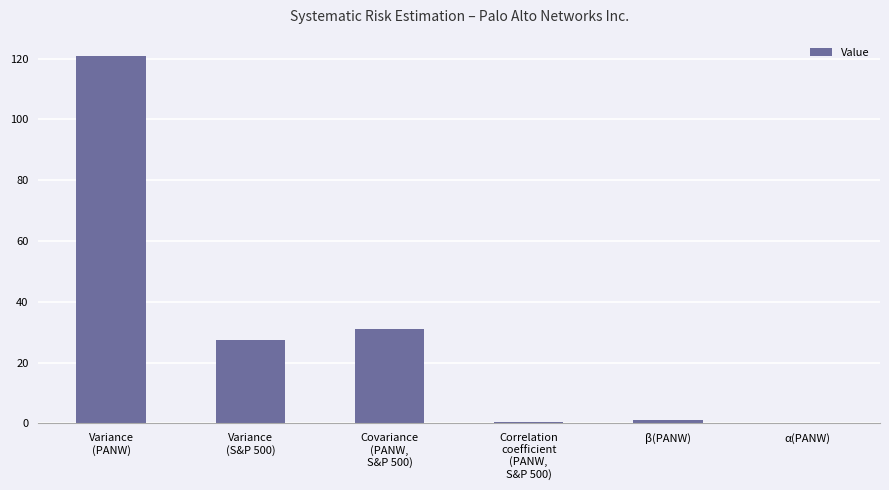

Where is the data nearest to the value 60?

Covariance
(PANW,
S&P 500)